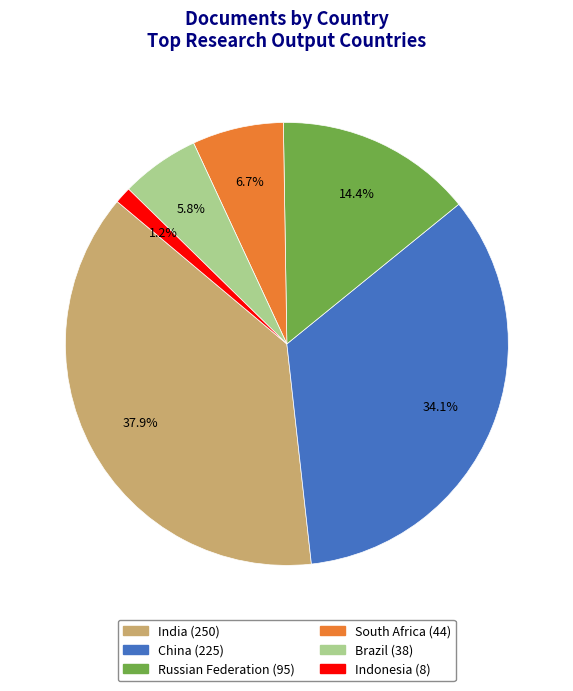

Is Russian Federation the majority of the pie?

No